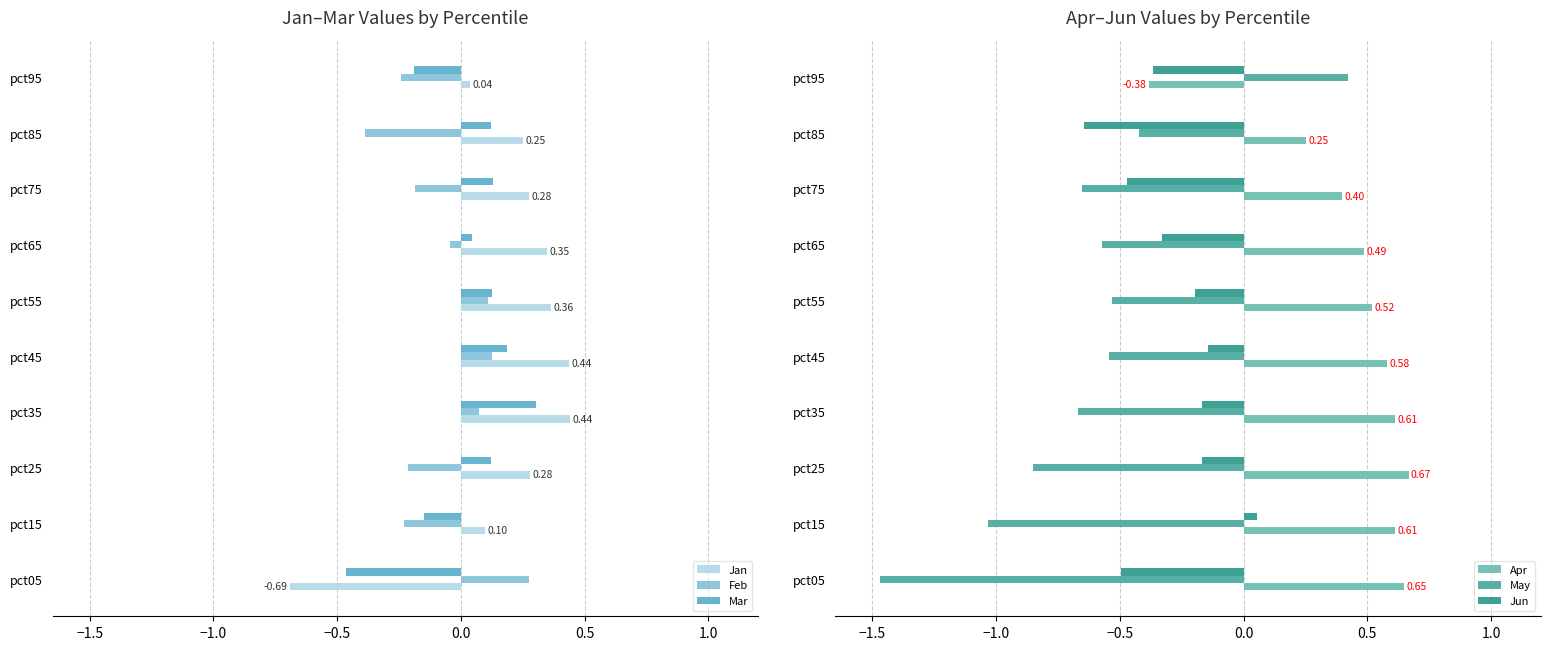

Which series has the widest spread of values?

May